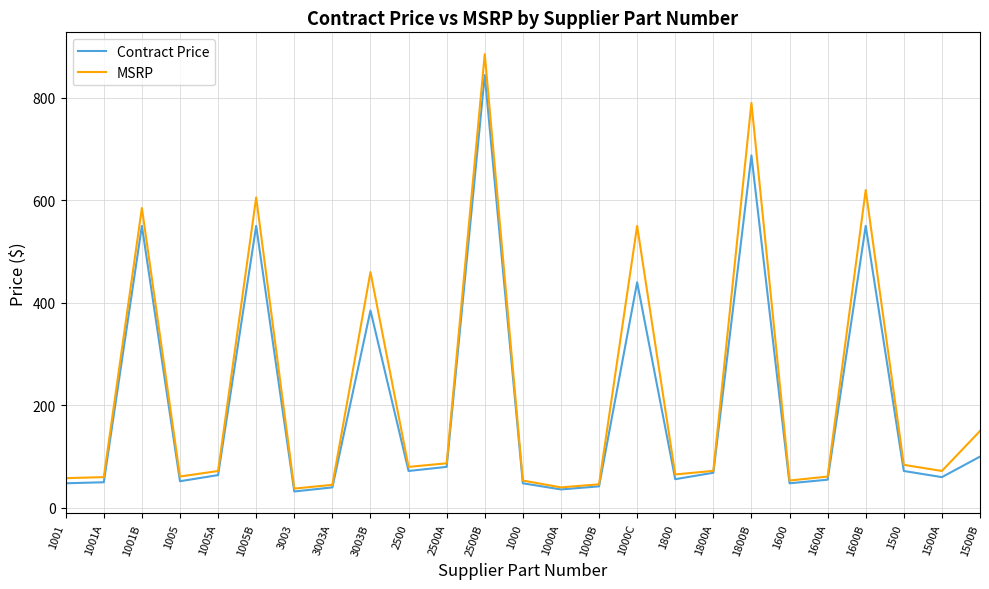

Rank the series by their maximum value, from highest to lowest.

MSRP, Contract Price